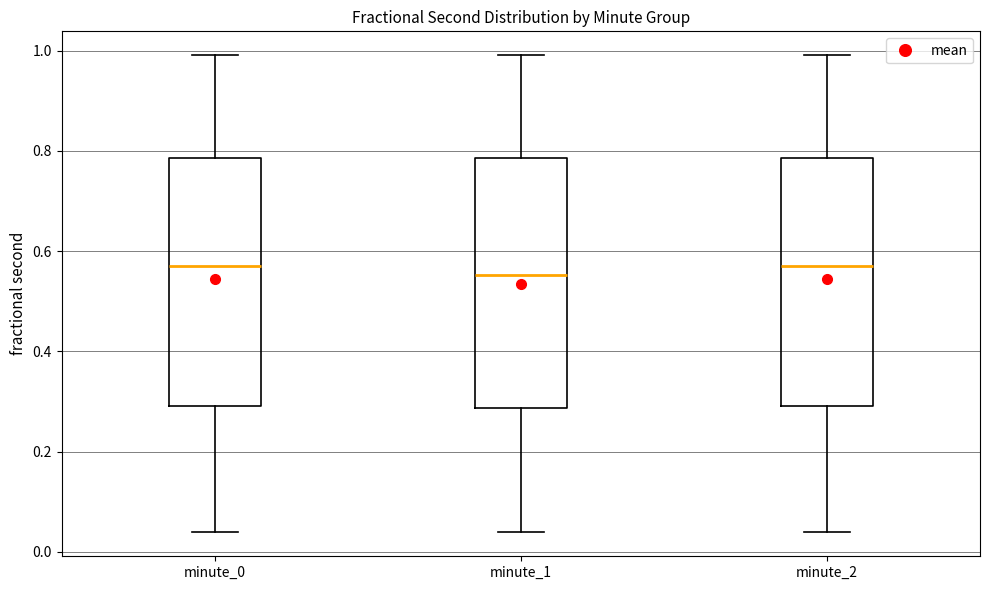

Reading left to right, transcribe this box plot: for each box, give where its median line is, the range the box spans, and where its two whiskers end, as read against the y-axis. The values are not printed on the chart, so give them approximately, as read against the axis.

minute_0: median 0.58, box 0.30 to 0.78, whiskers 0.04 to 1.00
minute_1: median 0.56, box 0.28 to 0.78, whiskers 0.04 to 1.00
minute_2: median 0.58, box 0.30 to 0.78, whiskers 0.04 to 1.00